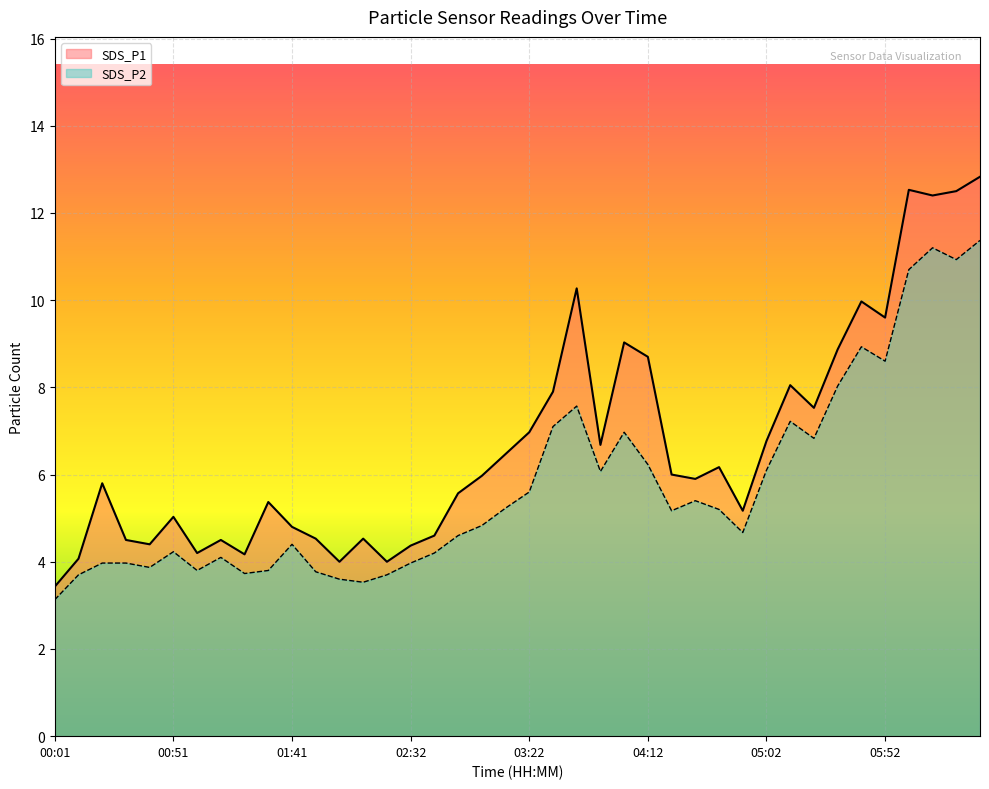

How many distinct data groups are displayed?

2